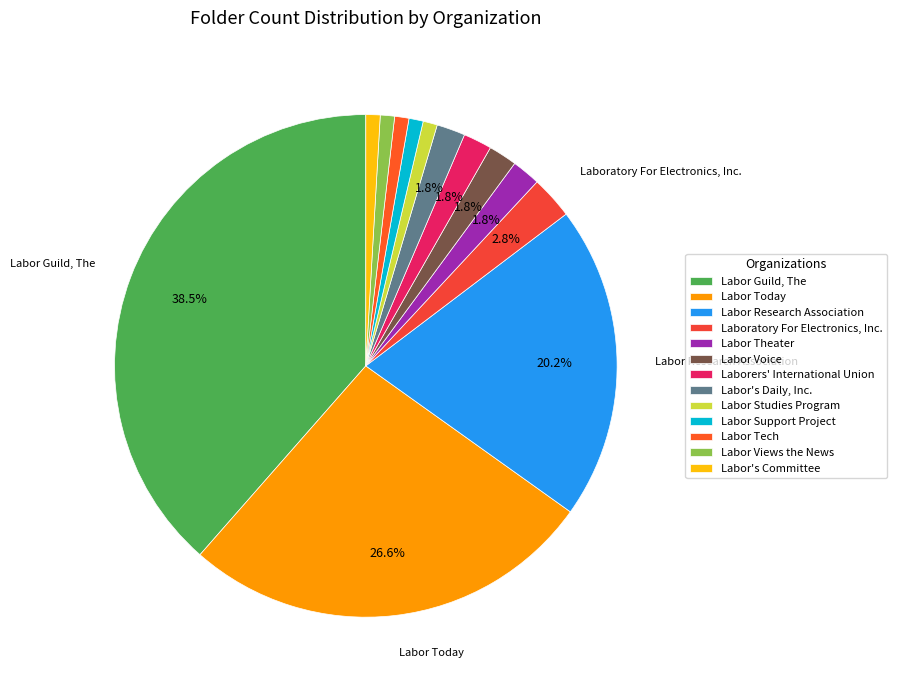

Is it true that Laborers' International Union is 1% of the pie?

False